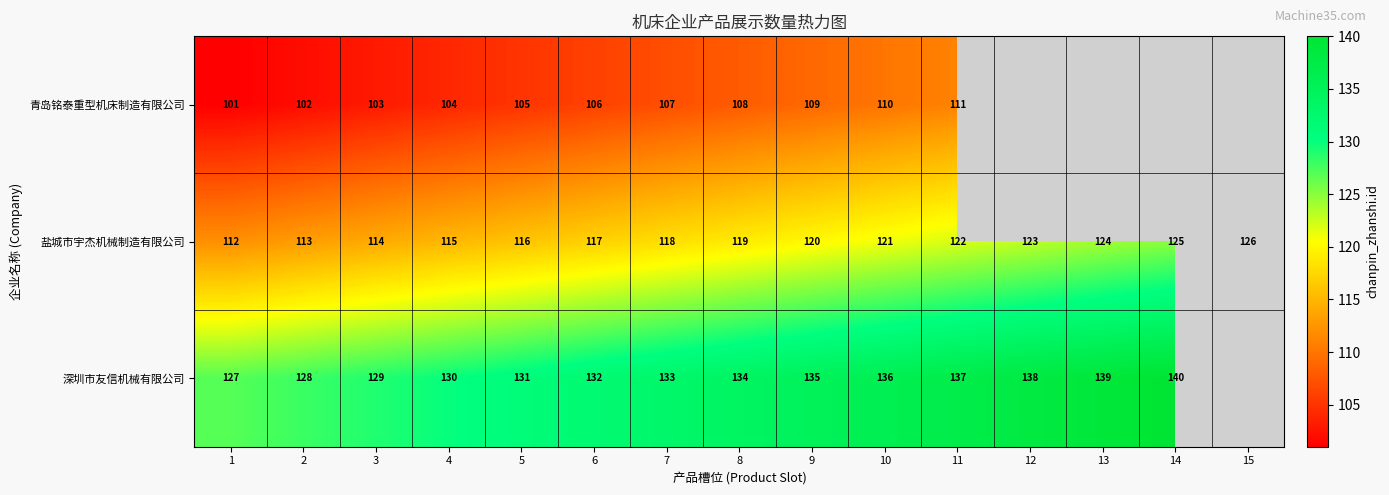

True or false: 深圳市友信机械有限公司 has a value of 59 at 3.

False